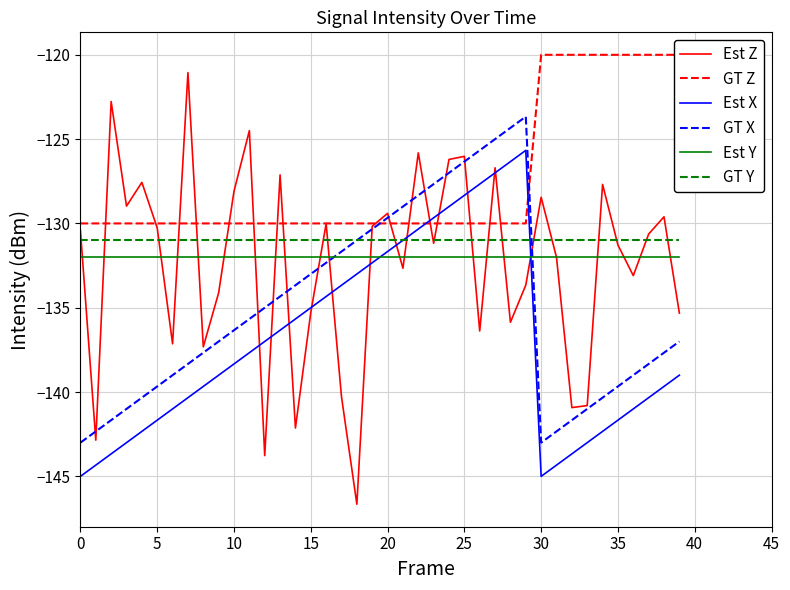

Is it true that GT X equals -136.3 at 10?

True